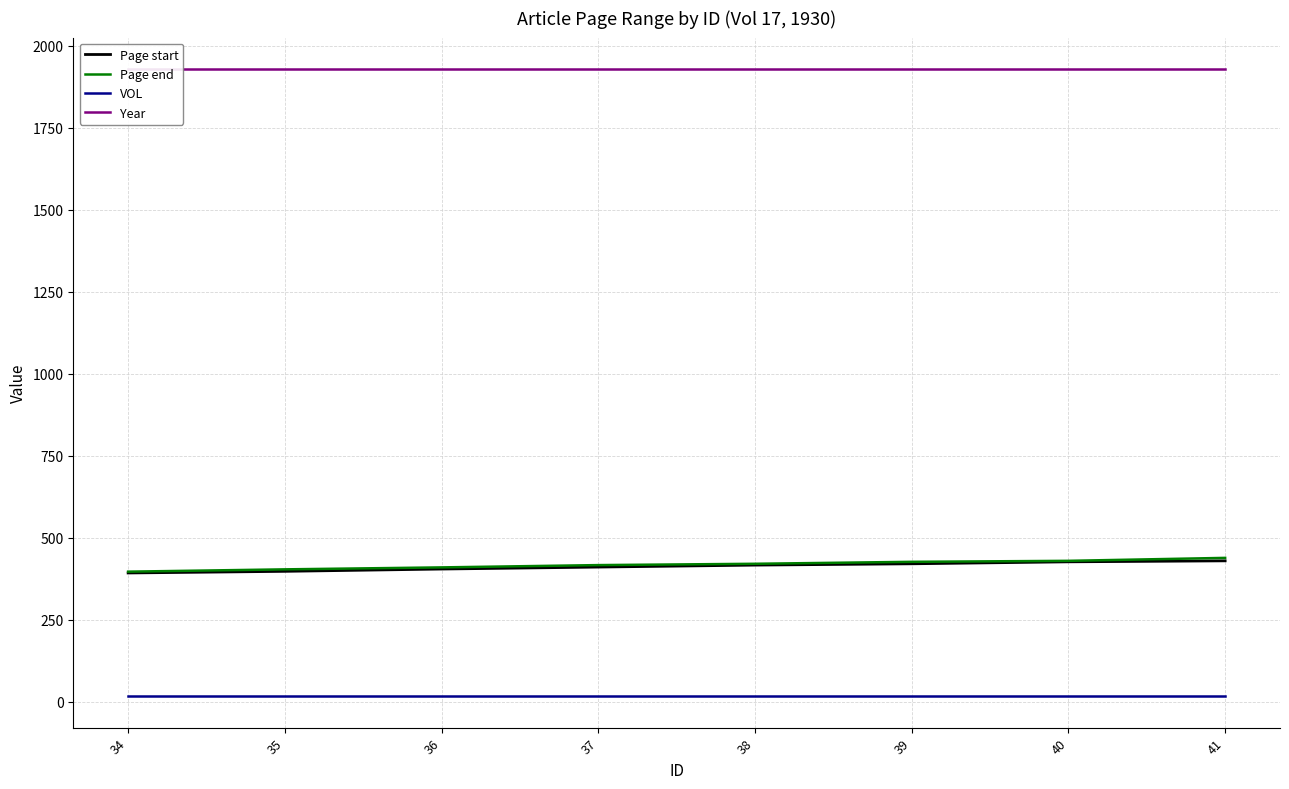

Reading right to left, extract all data points from this chart.

Page start: 41=430	40=427	39=421	38=417	37=411	36=405	35=398	34=393
Page end: 41=439	40=430	39=427	38=421	37=417	36=410	35=404	34=397
VOL: 41=17	40=17	39=17	38=17	37=17	36=17	35=17	34=17
Year: 41=1930	40=1930	39=1930	38=1930	37=1930	36=1930	35=1930	34=1930